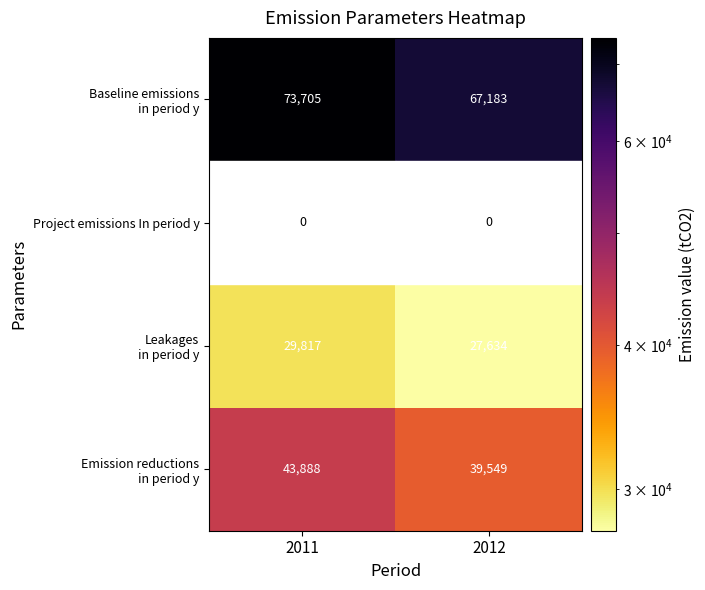

At which category does the chart reach its peak across all series?

2011